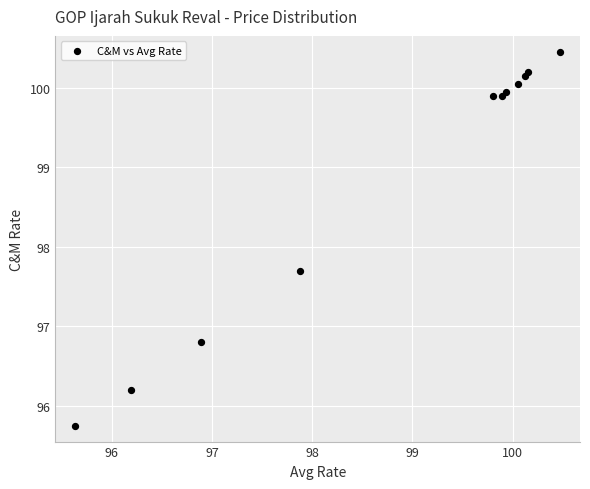

What Y value in the scatter plot is closest to 98?

97.7